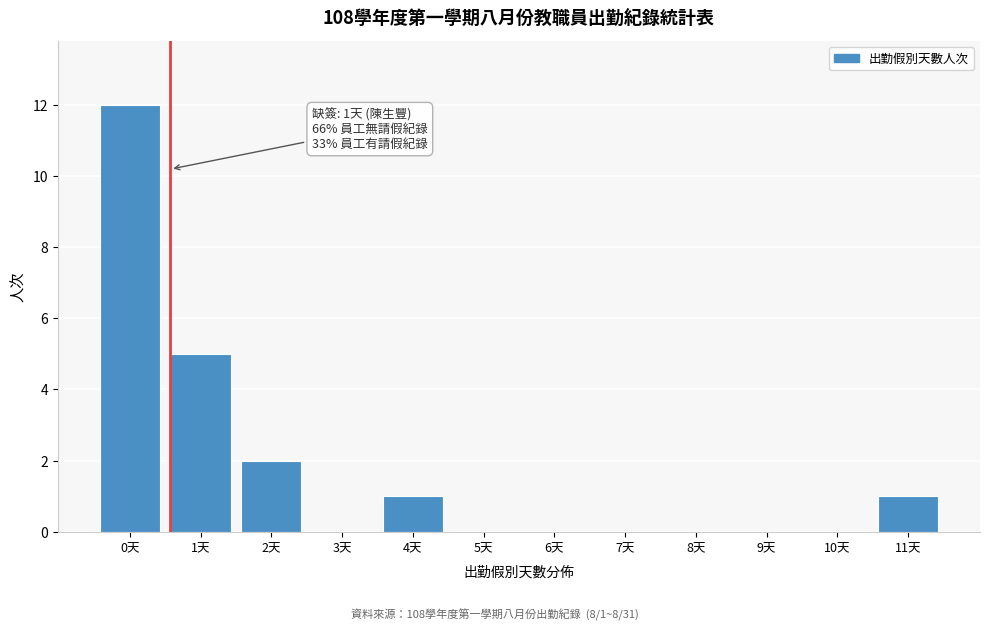

Reading right to left, what are all the values shown in this chart?

11天=1	10天=0	9天=0	8天=0	7天=0	6天=0	5天=0	4天=1	3天=0	2天=2	1天=5	0天=12